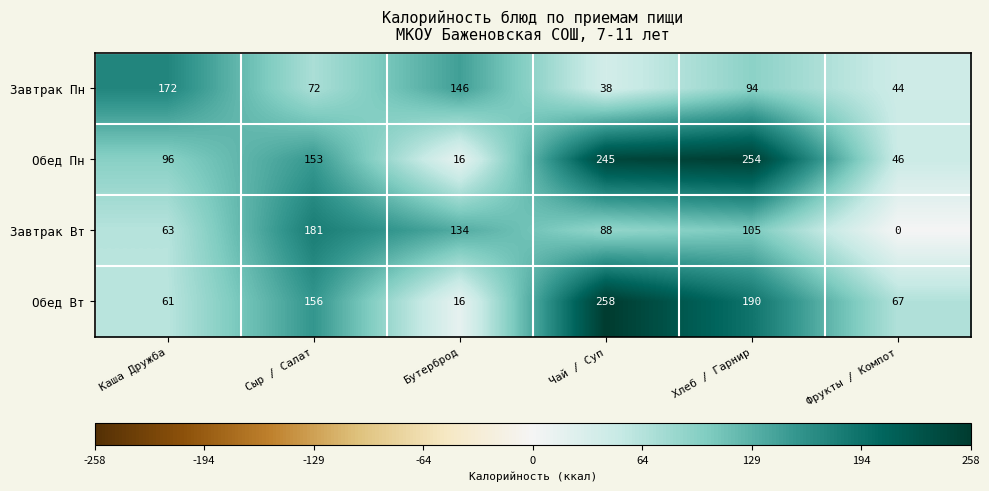

Rank the series at Каша Дружба from lowest to highest value.

Обед Вт, Завтрак Вт, Обед Пн, Завтрак Пн